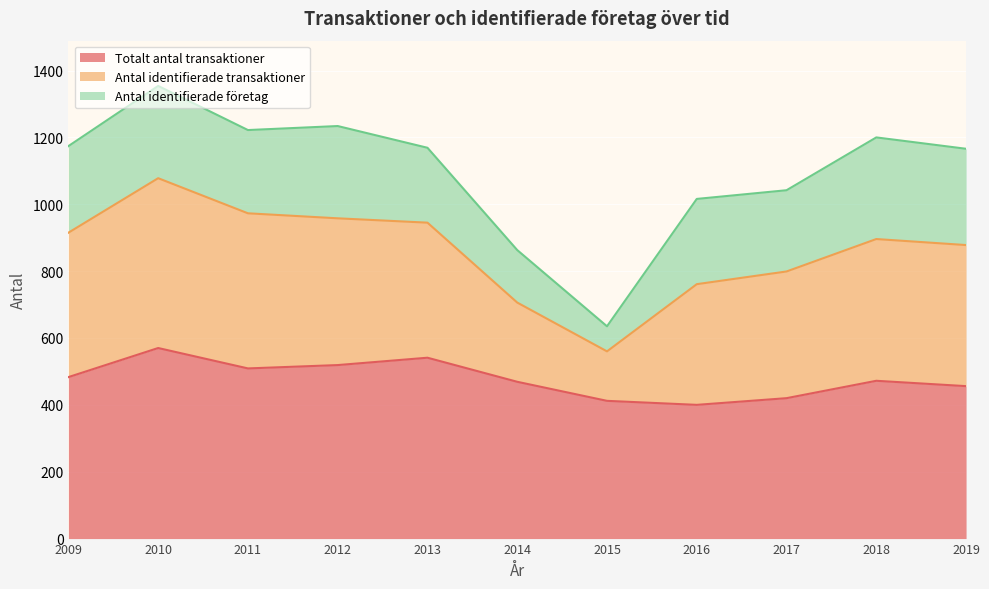

At how many categories does at least one series exceed 567?

11